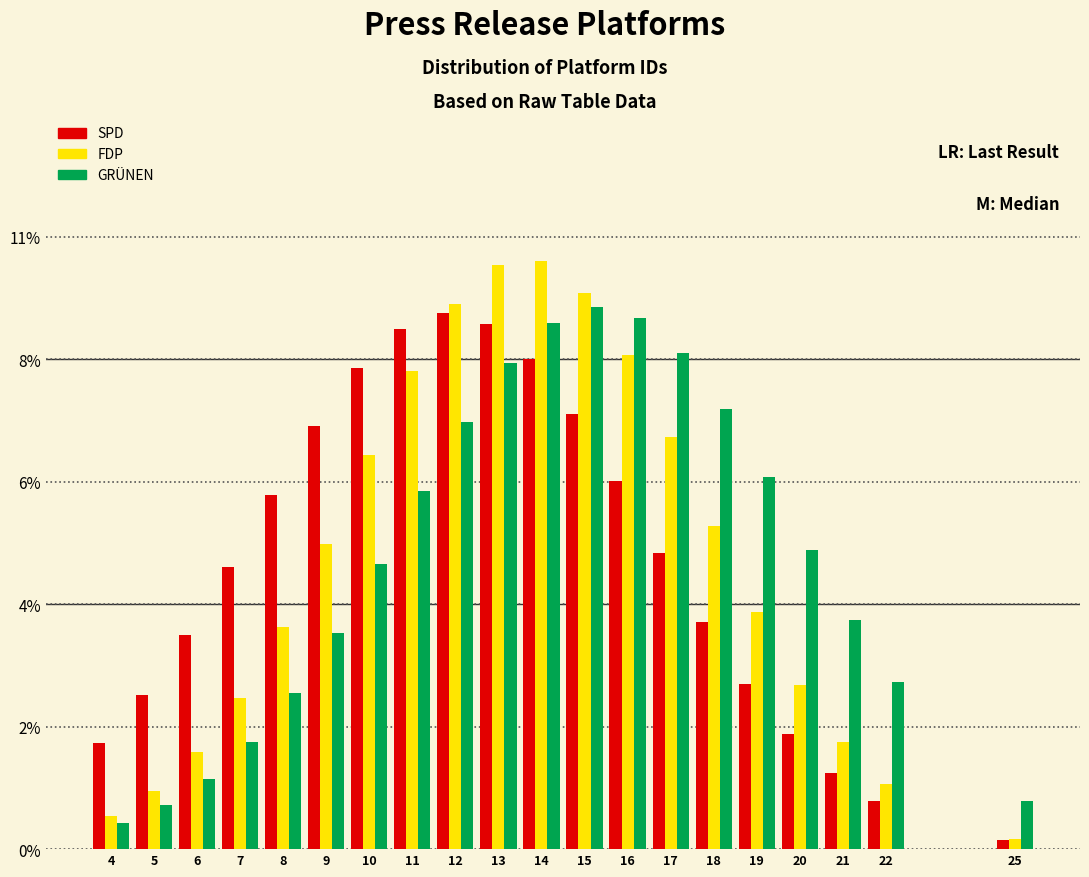

Does the chart contain any negative values?

No